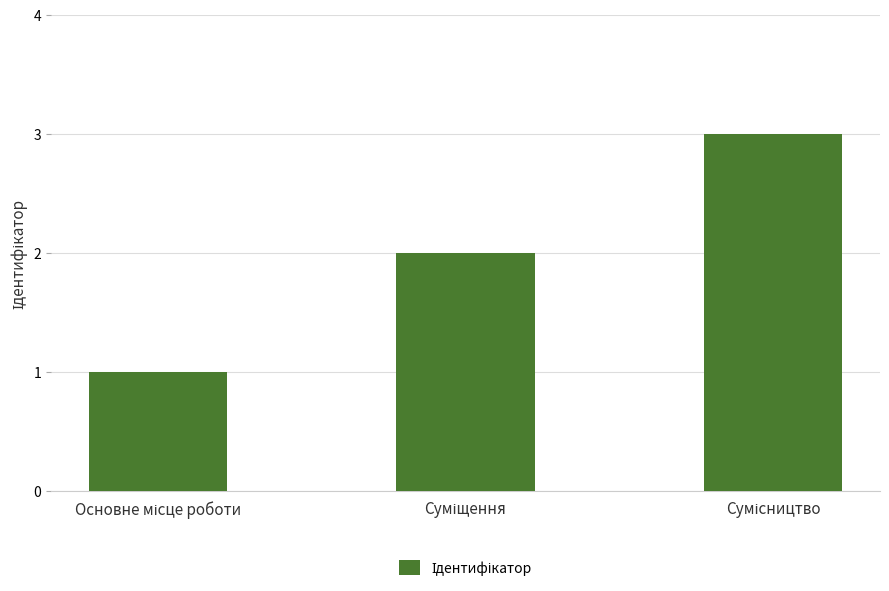

What is the greatest value displayed?

3